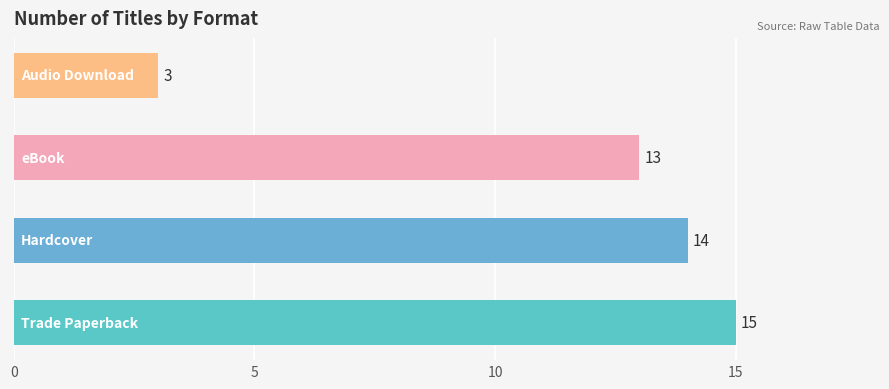

Reading bottom to top, what are all the values shown in this chart?

15	14	13	3